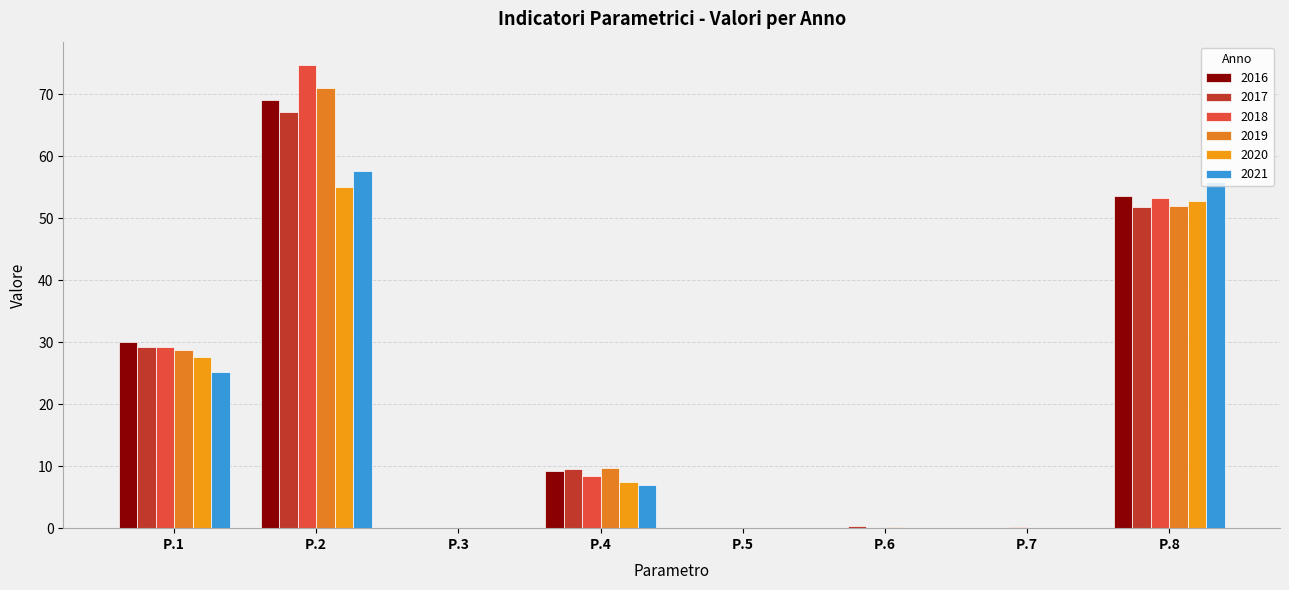

Is it true that 2018 equals 0.0 at P.6?

True